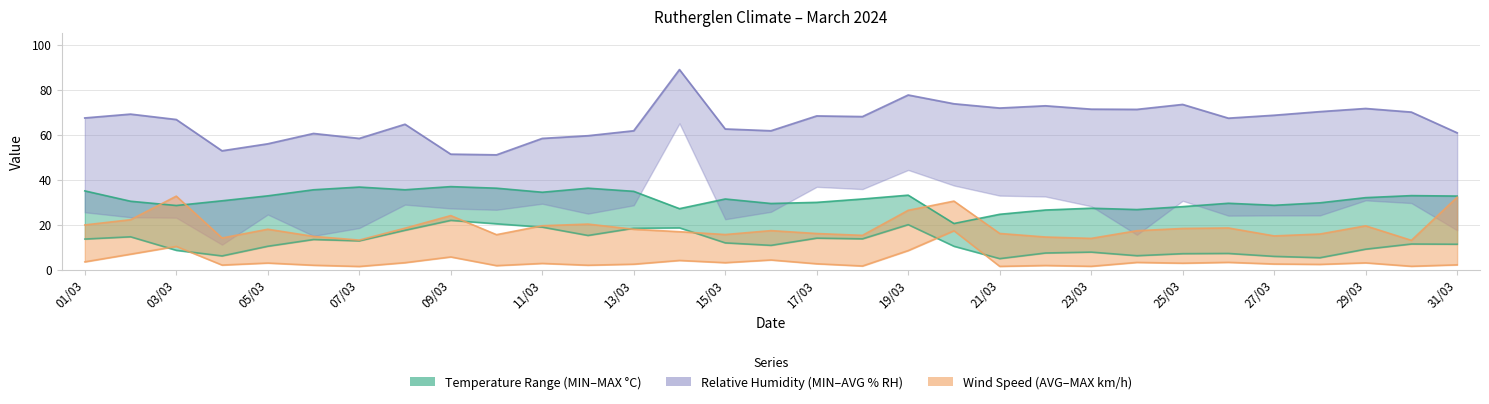

Does the chart display data point markers on the line(s)?

No